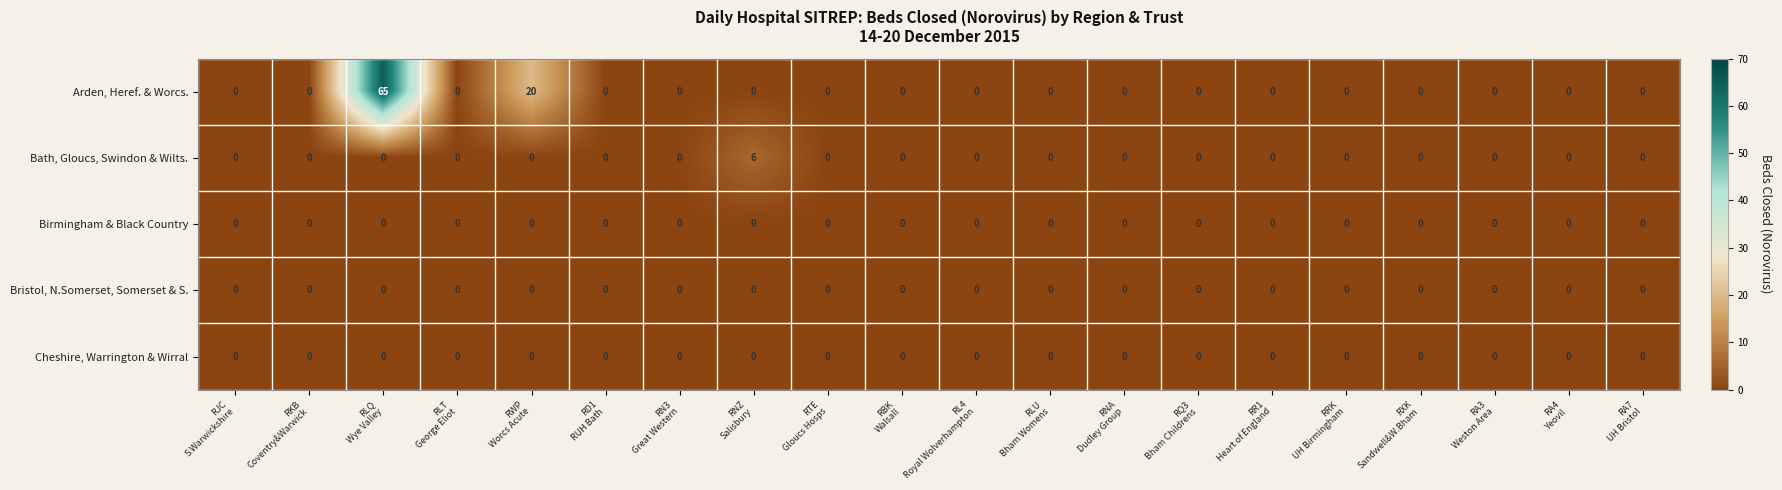

Which series has the largest total across all categories?

Arden, Heref. & Worcs.